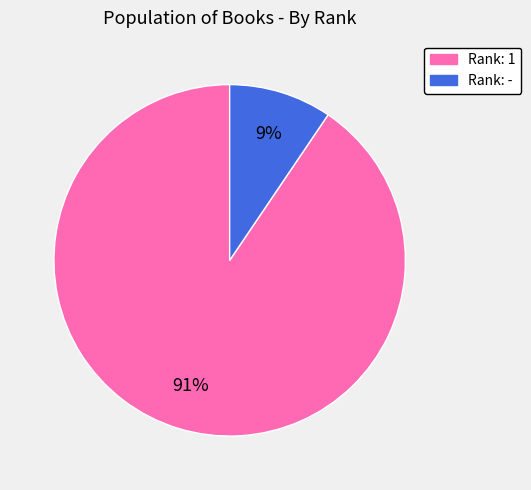

To the nearest percent, what is the average slice percentage?

50%